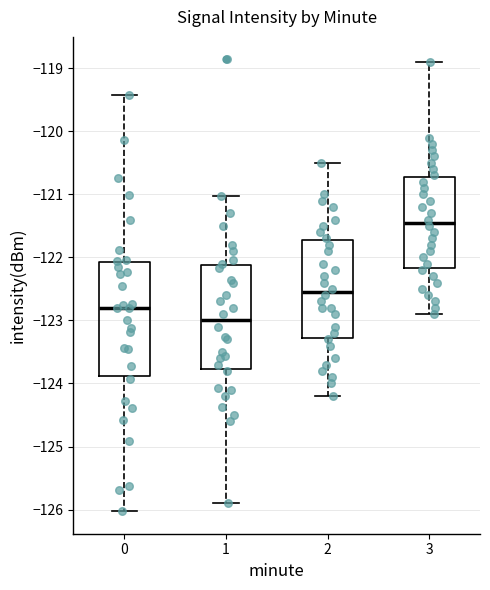

Reading left to right, read every box against the y-axis: the position of its median line, the range the box covers, and the ends of its whiskers. The values are not printed on the chart, so give them approximately, as read against the axis.

0: median -122.8, box -123.9 to -122.1, whiskers -126.0 to -119.4
1: median -123.0, box -123.8 to -122.1, whiskers -125.9 to -121.0
2: median -122.5, box -123.3 to -121.7, whiskers -124.2 to -120.5
3: median -121.4, box -122.2 to -120.7, whiskers -122.9 to -118.9